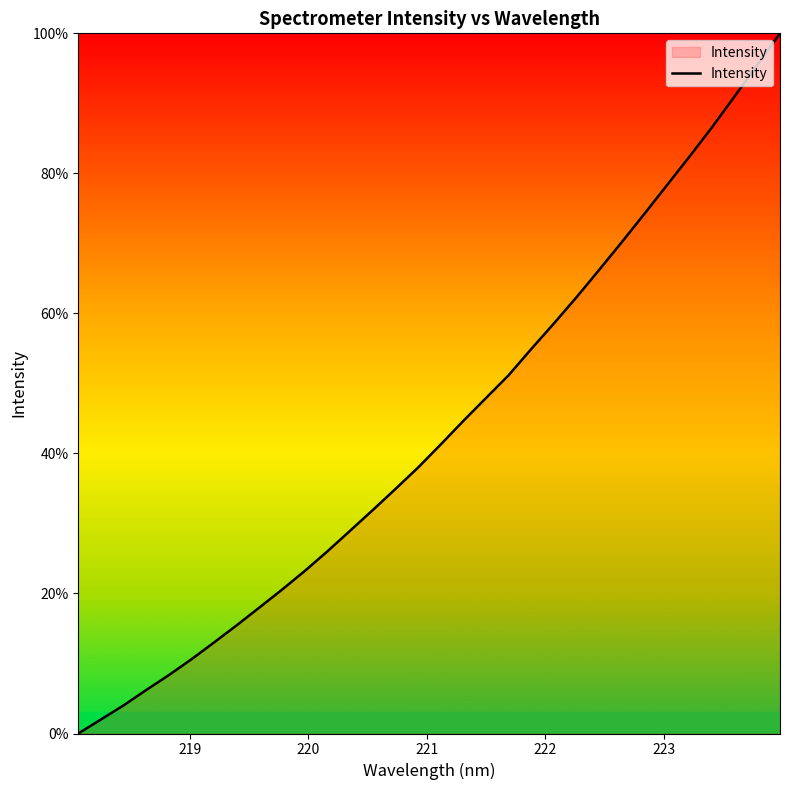

What is the maximum value shown in the chart?

100.0